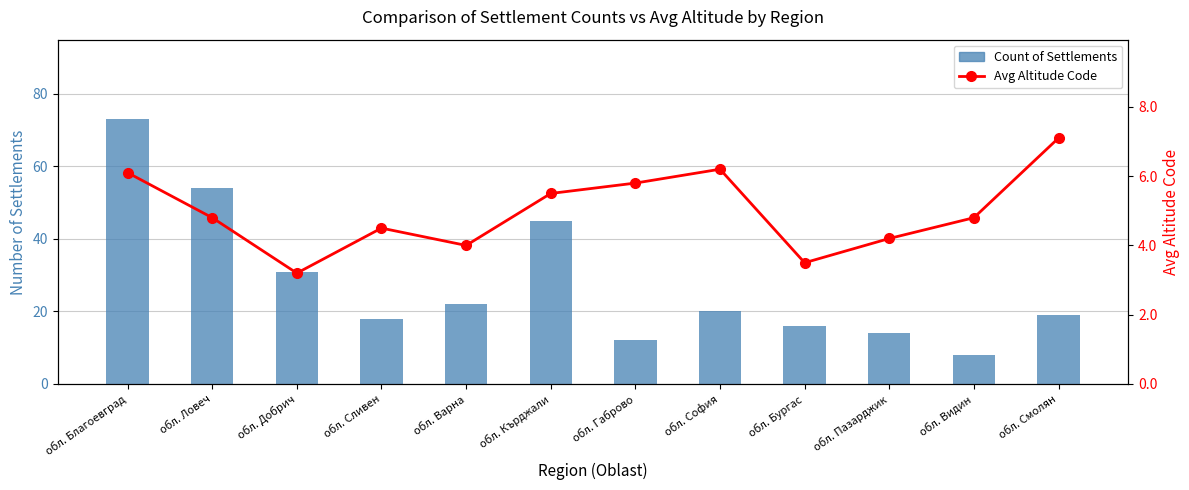

Reading right to left, list all the values displayed in this chart.

Count of Settlements: обл. Смолян=19.0	обл. Видин=8.0	обл. Пазарджик=14.0	обл. Бургас=16.0	обл. София=20.0	обл. Габрово=12.0	обл. Кърджали=45.0	обл. Варна=22.0	обл. Сливен=18.0	обл. Добрич=31.0	обл. Ловеч=54.0	обл. Благоевград=73.0
Avg Altitude Code: обл. Смолян=7.1	обл. Видин=4.8	обл. Пазарджик=4.2	обл. Бургас=3.5	обл. София=6.2	обл. Габрово=5.8	обл. Кърджали=5.5	обл. Варна=4.0	обл. Сливен=4.5	обл. Добрич=3.2	обл. Ловеч=4.8	обл. Благоевград=6.1